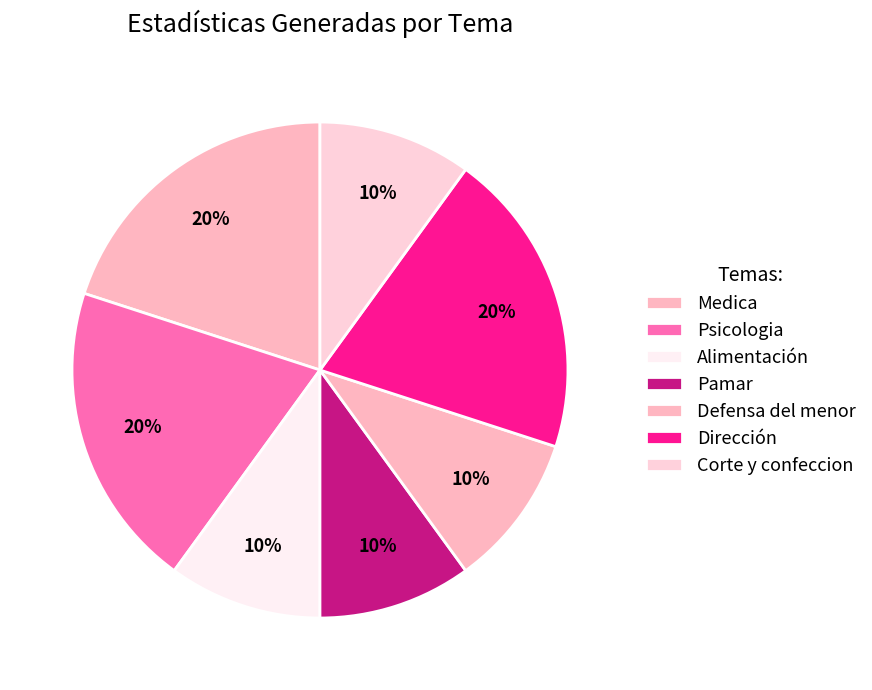

Which has a higher value, Psicologia or Defensa del menor?

Psicologia